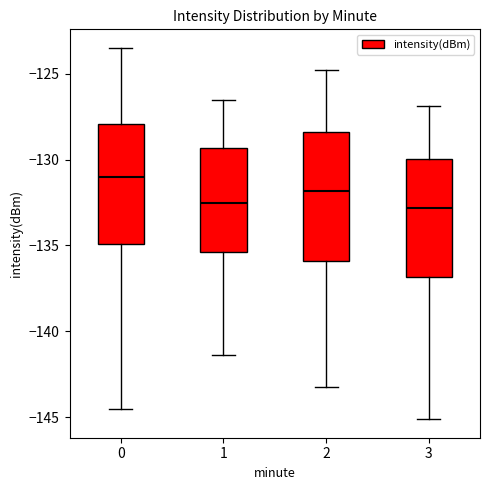

Comparing the boxes themselves (not the whiskers), which one is the tallest?

2